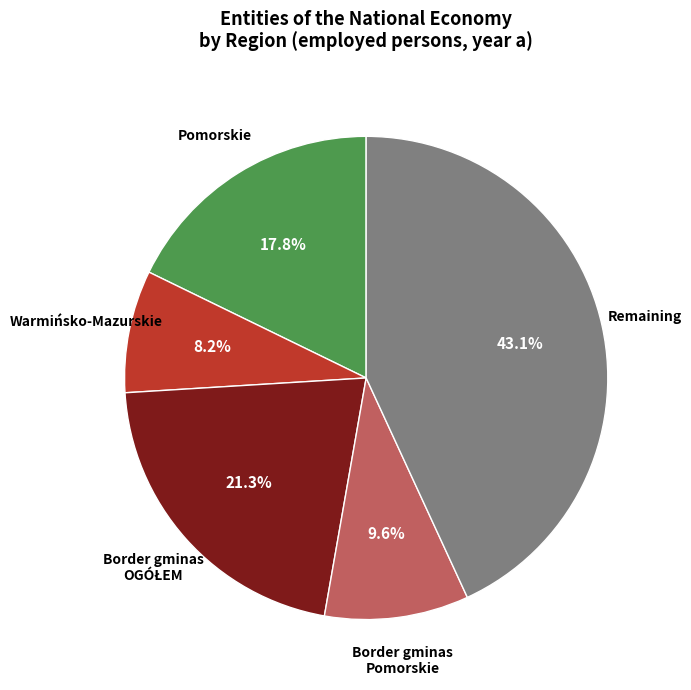

Does any single category account for the majority?

No